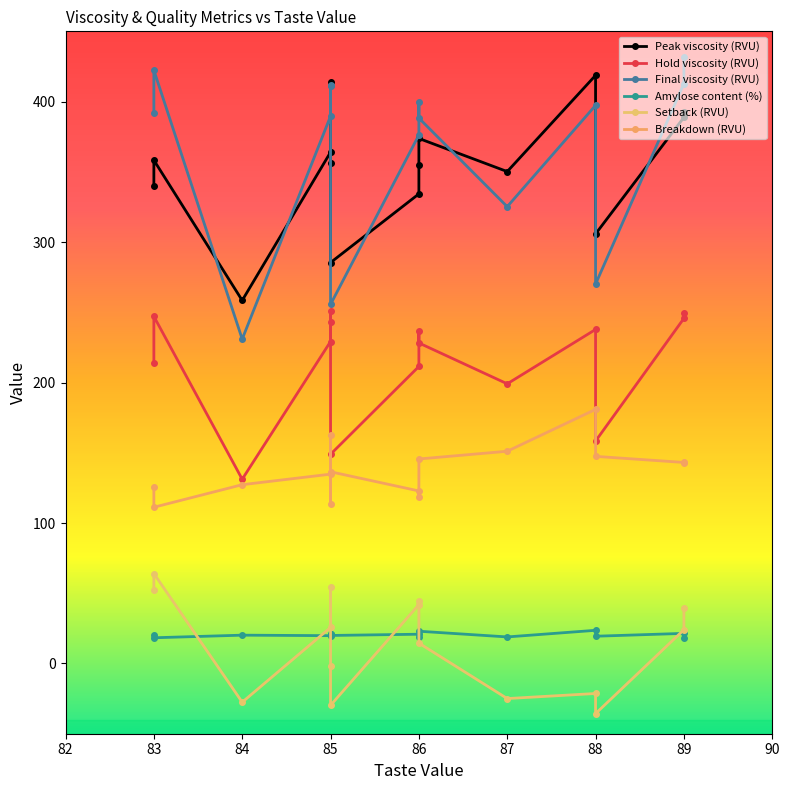

Rank the series at 86 from highest to lowest value.

Final viscosity (RVU), Peak viscosity (RVU), Hold viscosity (RVU), Breakdown (RVU), Setback (RVU), Amylose content (%)